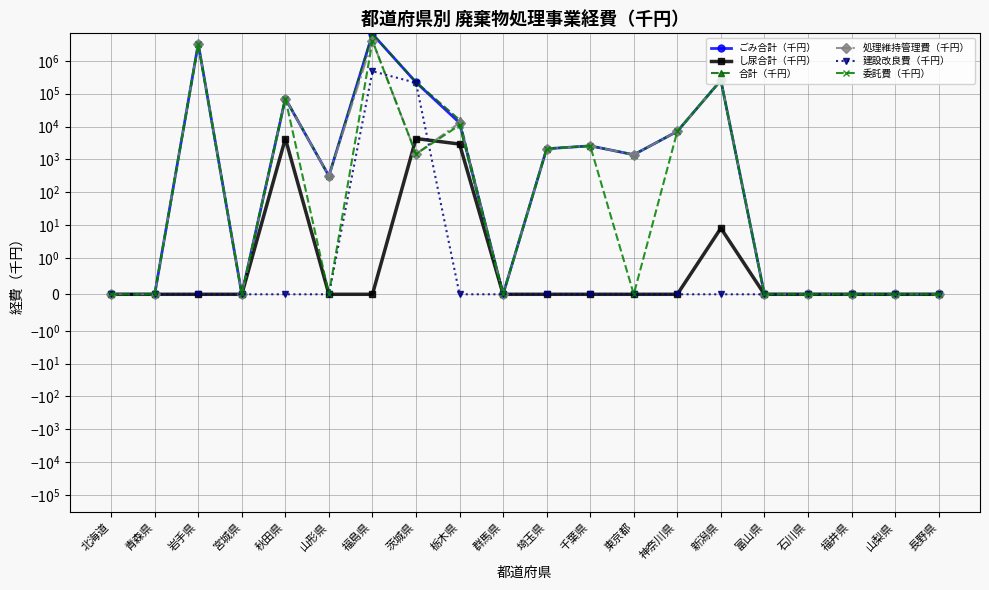

At which category does 合計（千円） reach its first local valley?

宮城県